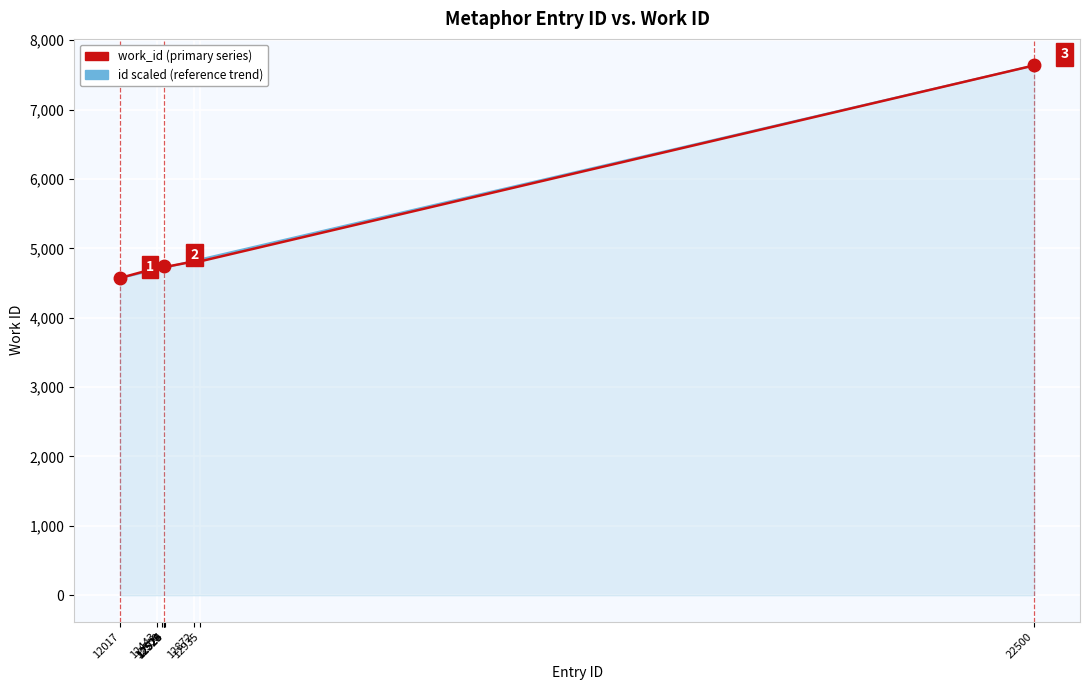

Which label corresponds to the smallest value in the chart?

12017